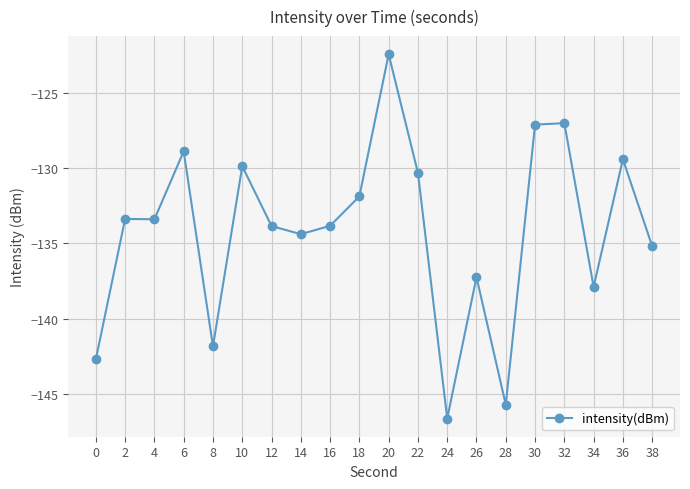

The value at 0 is -142.7. True or false?

True